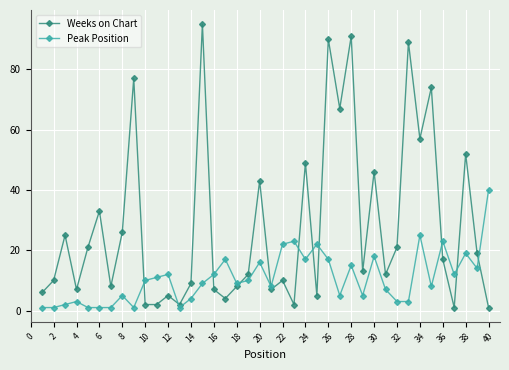

Does the chart have visible grid lines?

Yes